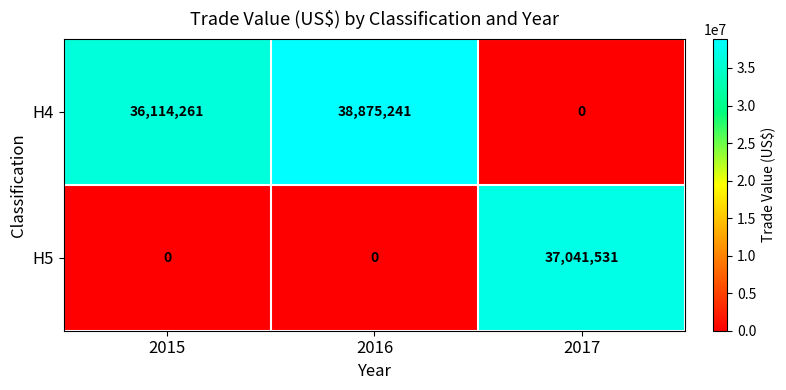

At which label is H4 closest to 19437620?

2015